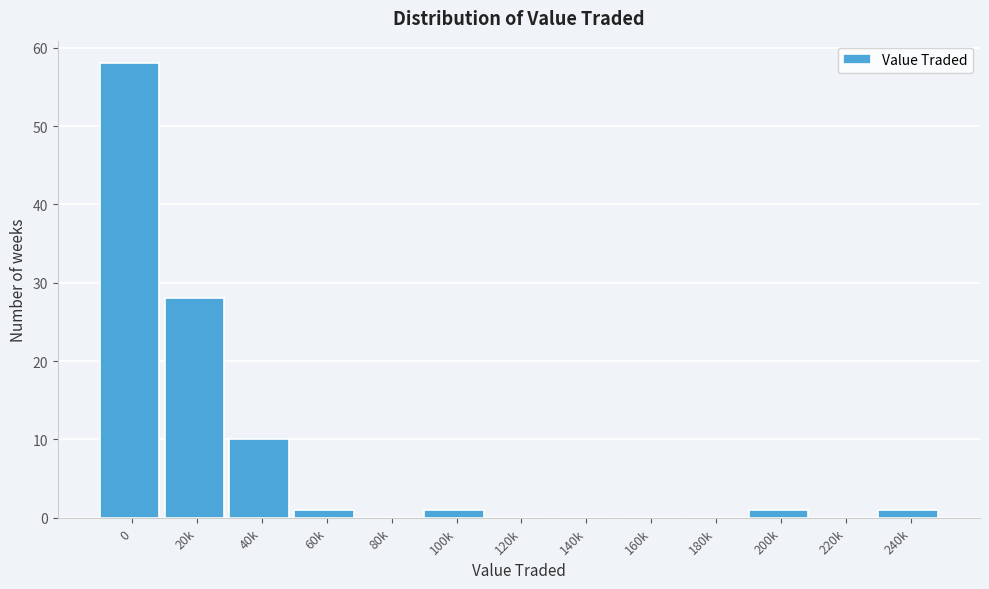

Reading left to right, list all the values displayed in this chart.

0=58	20k=28	40k=10	60k=1	80k=0	100k=1	120k=0	140k=0	160k=0	180k=0	200k=1	220k=0	240k=1